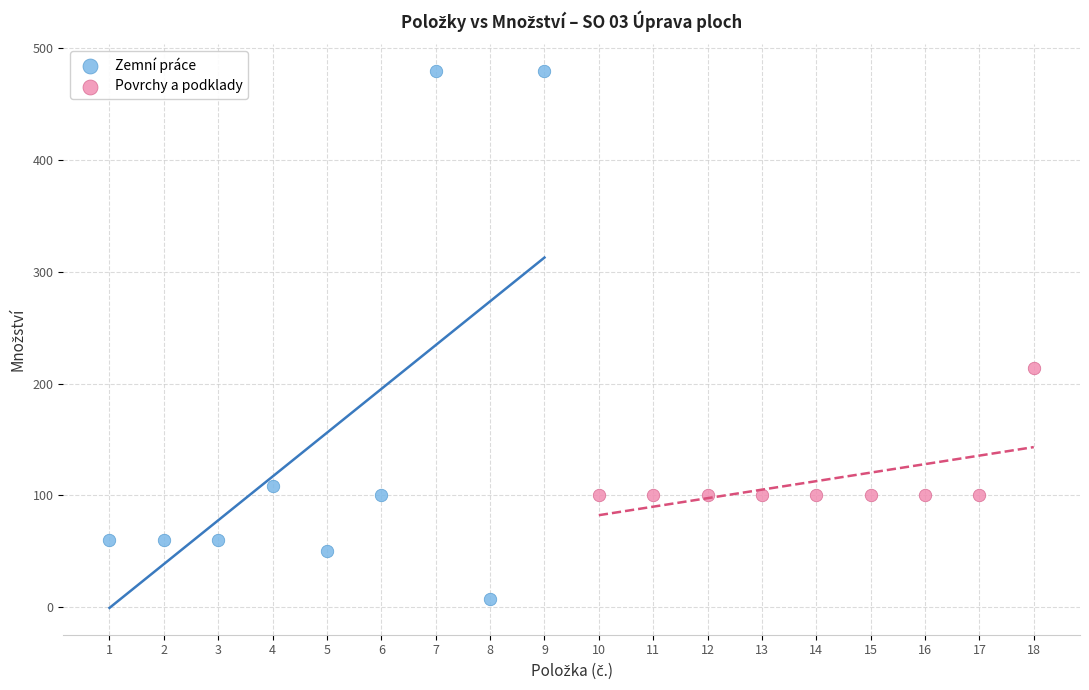

Which series reaches the maximum Y coordinate?

Zemní práce